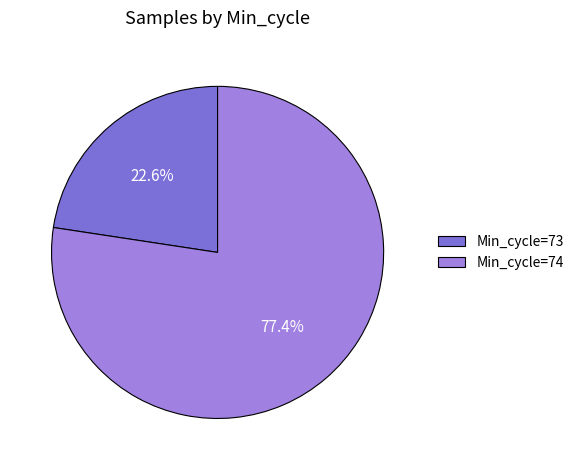

Is there any slice that represents more than half of the pie?

Yes